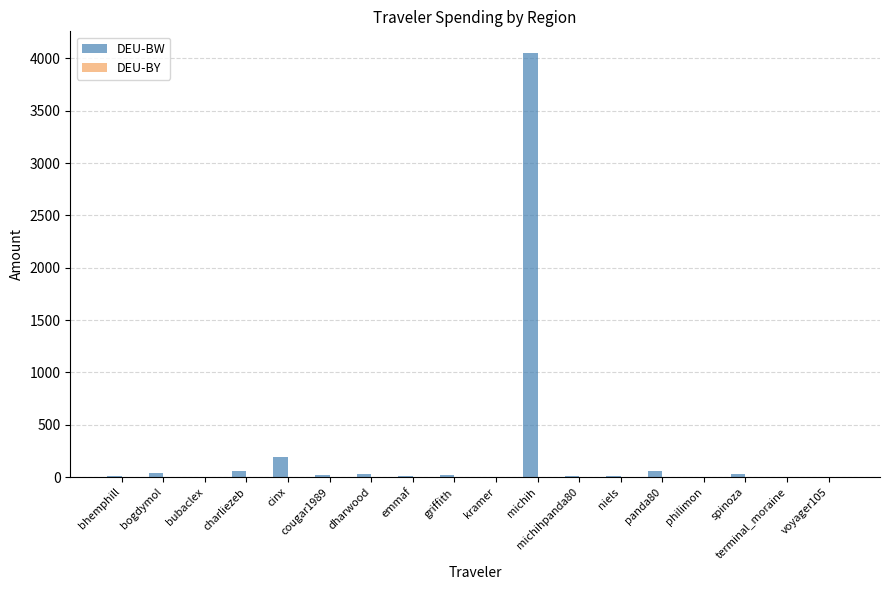

At which category is the sum across all series the highest?

michih